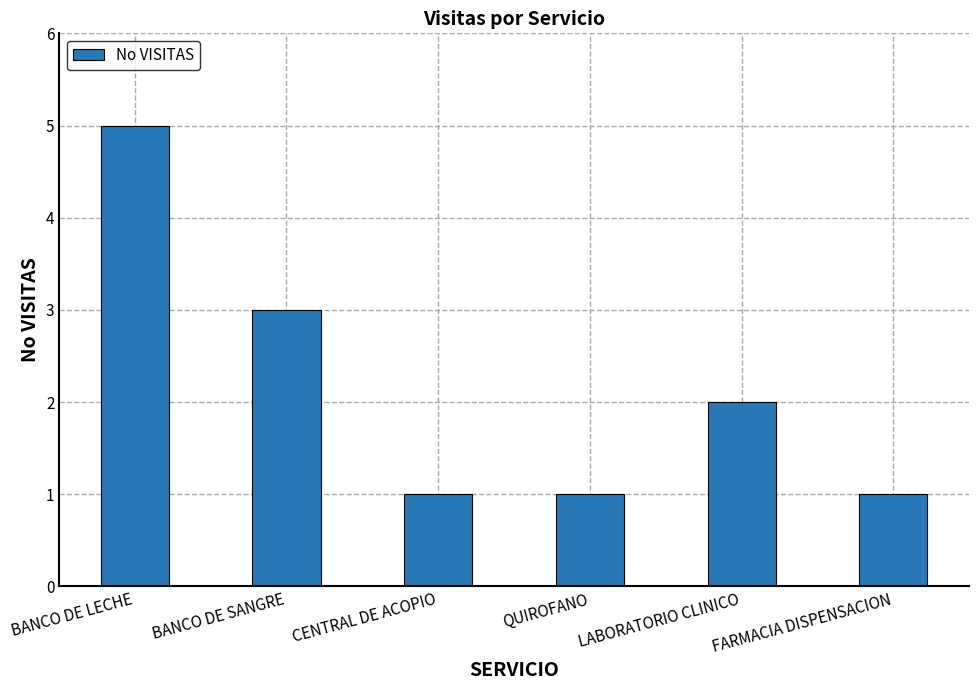

The chart shows a value of 1 at CENTRAL DE ACOPIO. True or false?

True